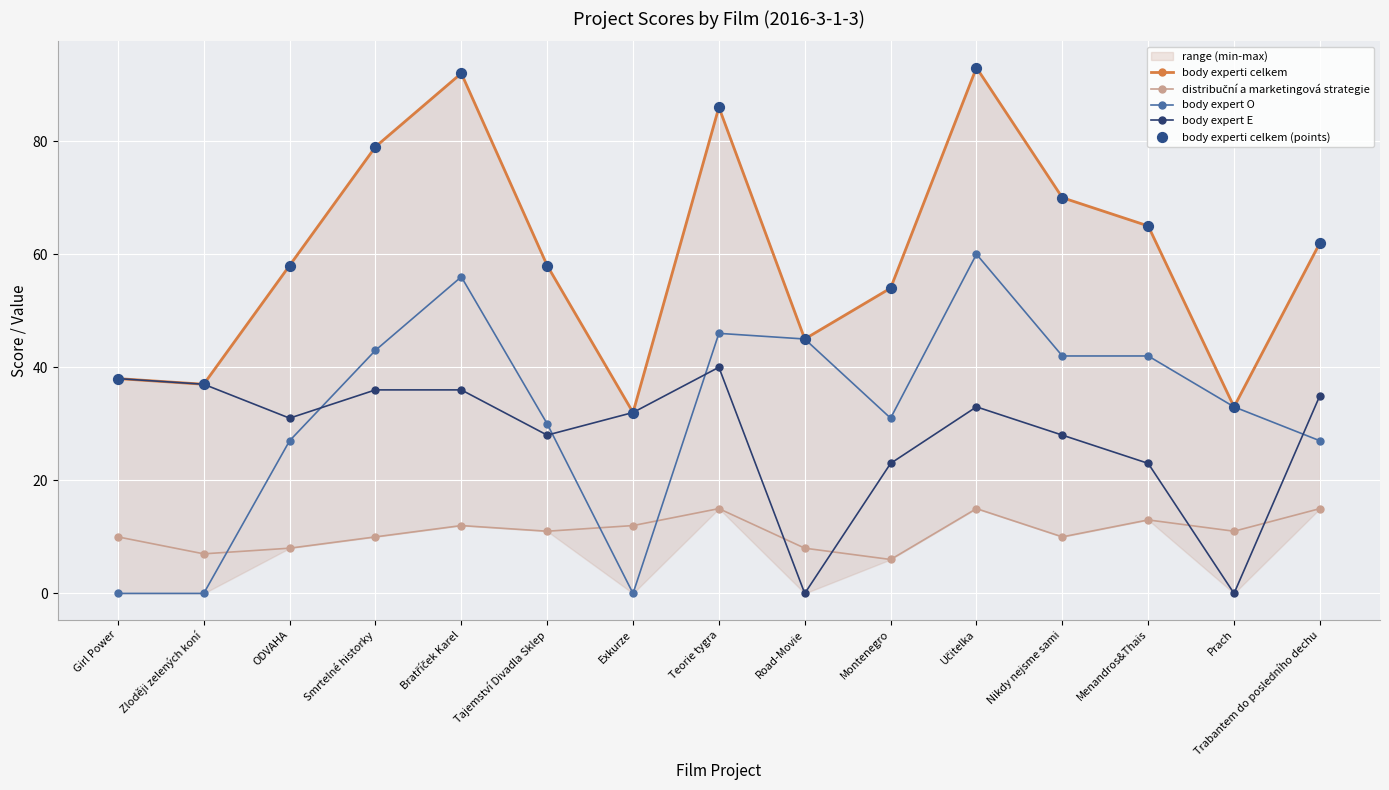

At how many categories does at least one series exceed 80?

3